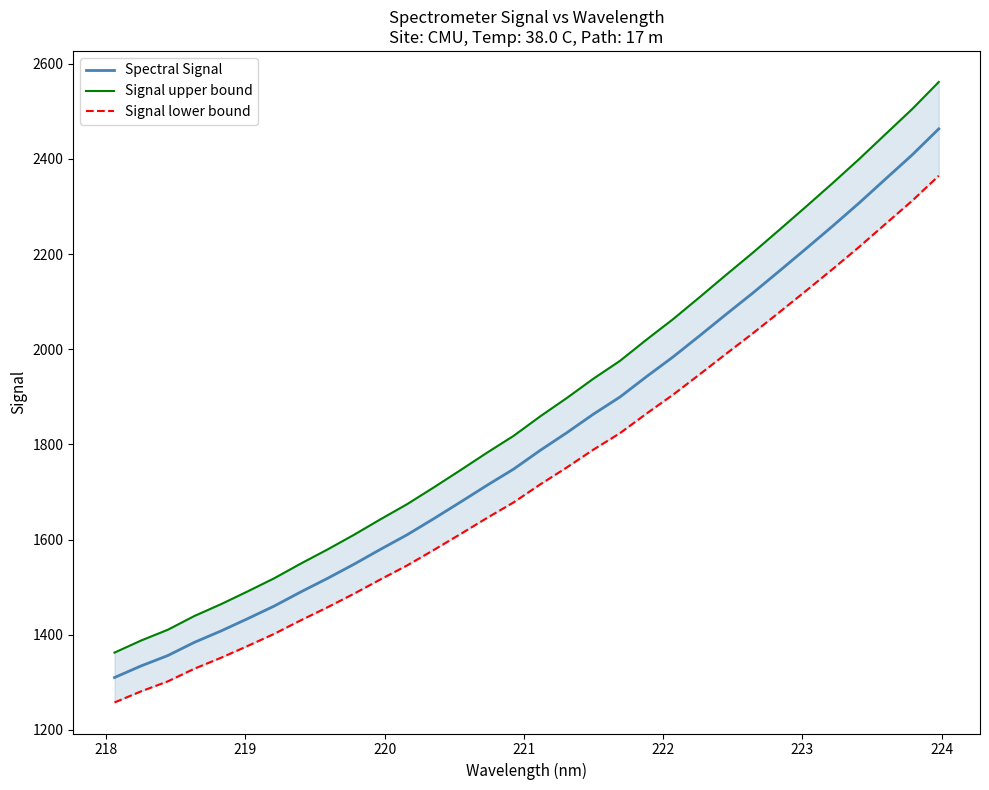

How many lines are shown in the chart?

3